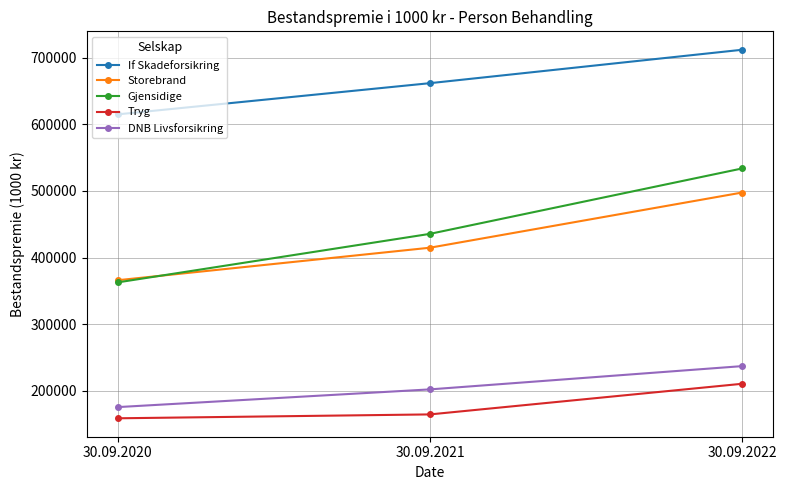

At how many categories does at least one series exceed 209771?

3